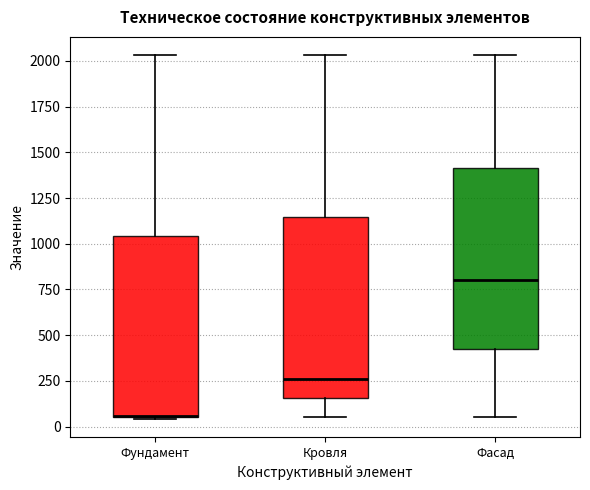

Where is the lower edge of the box for Фасад on the y-axis? The values are not printed on the chart, so give them approximately, as read against the axis.

450